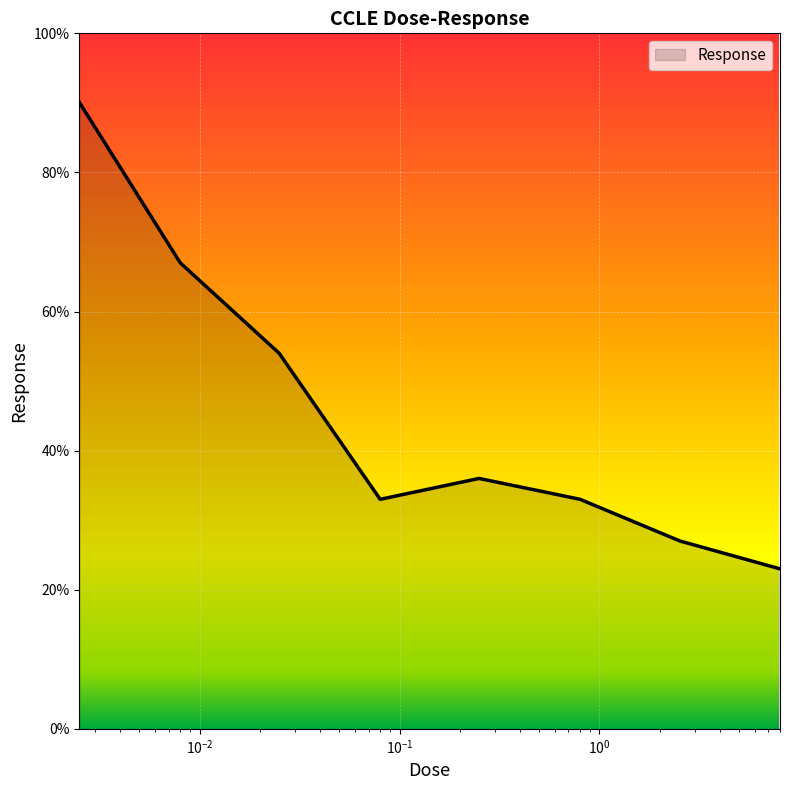

What is the minimum value shown in the chart?

23.0